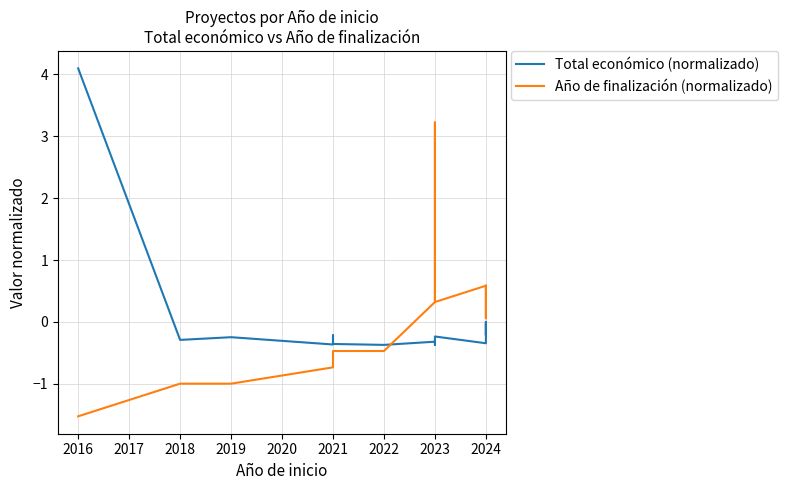

What is the total value across all series at 11?

0.1